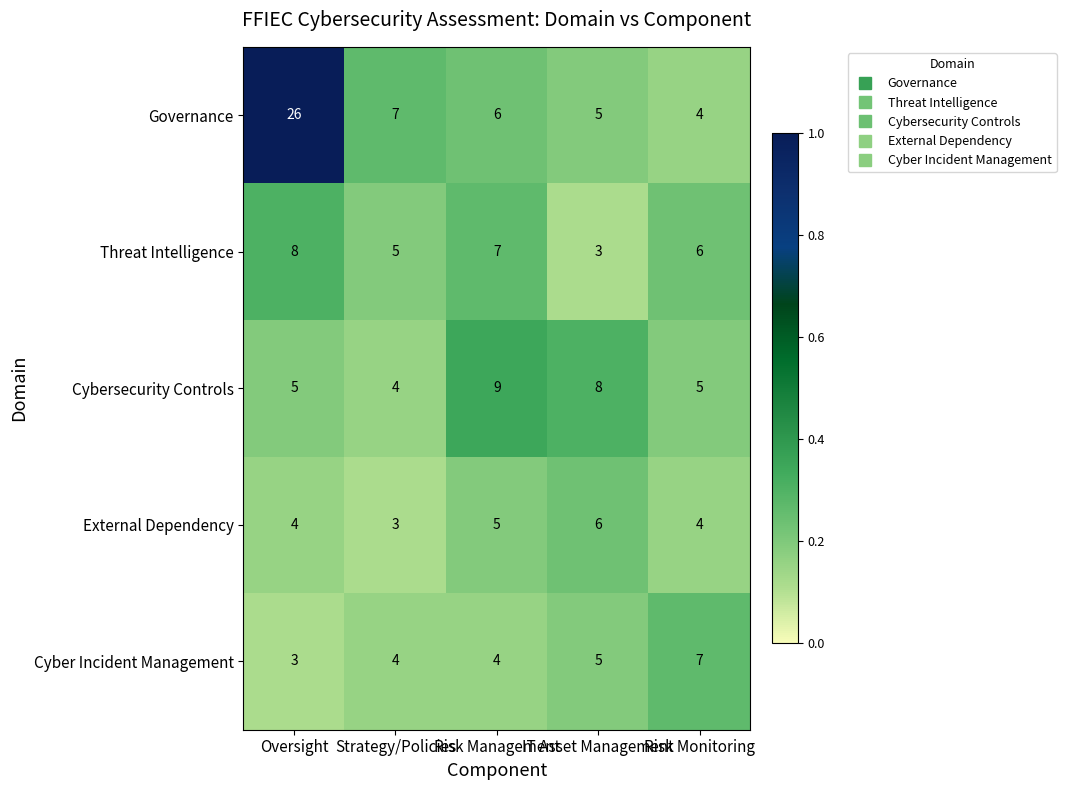

True or false: Governance has a value of 2 at Strategy/Policies.

False